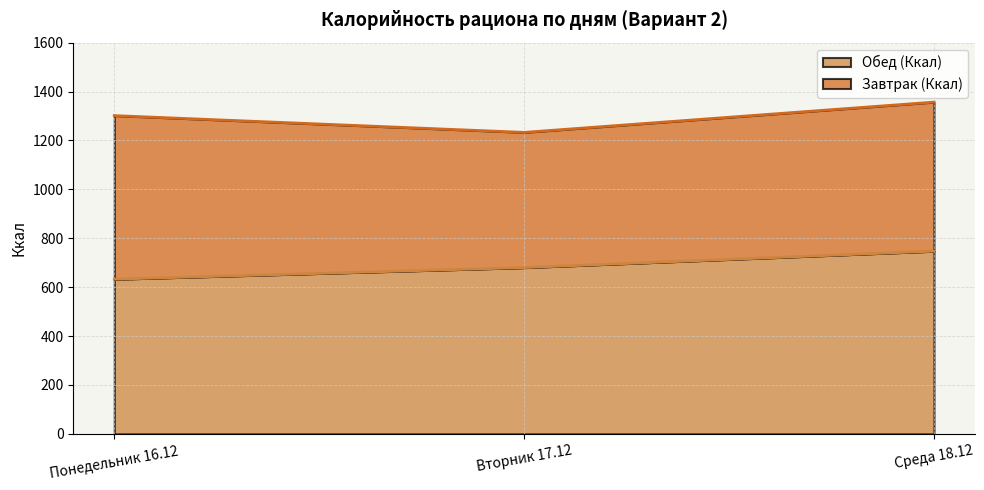

The value at Понедельник 16.12 is 632.5. True or false?

True